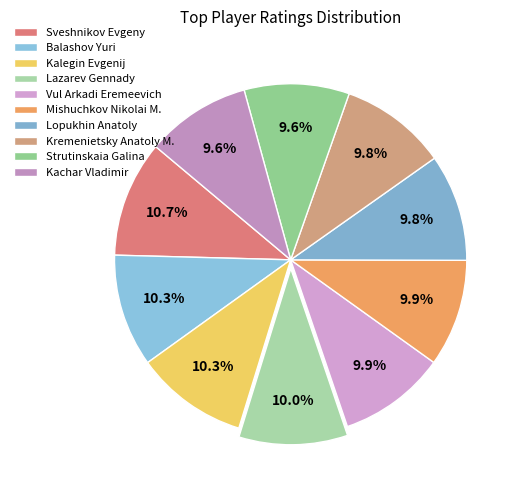

What is the largest slice in the pie chart?

Sveshnikov Evgeny